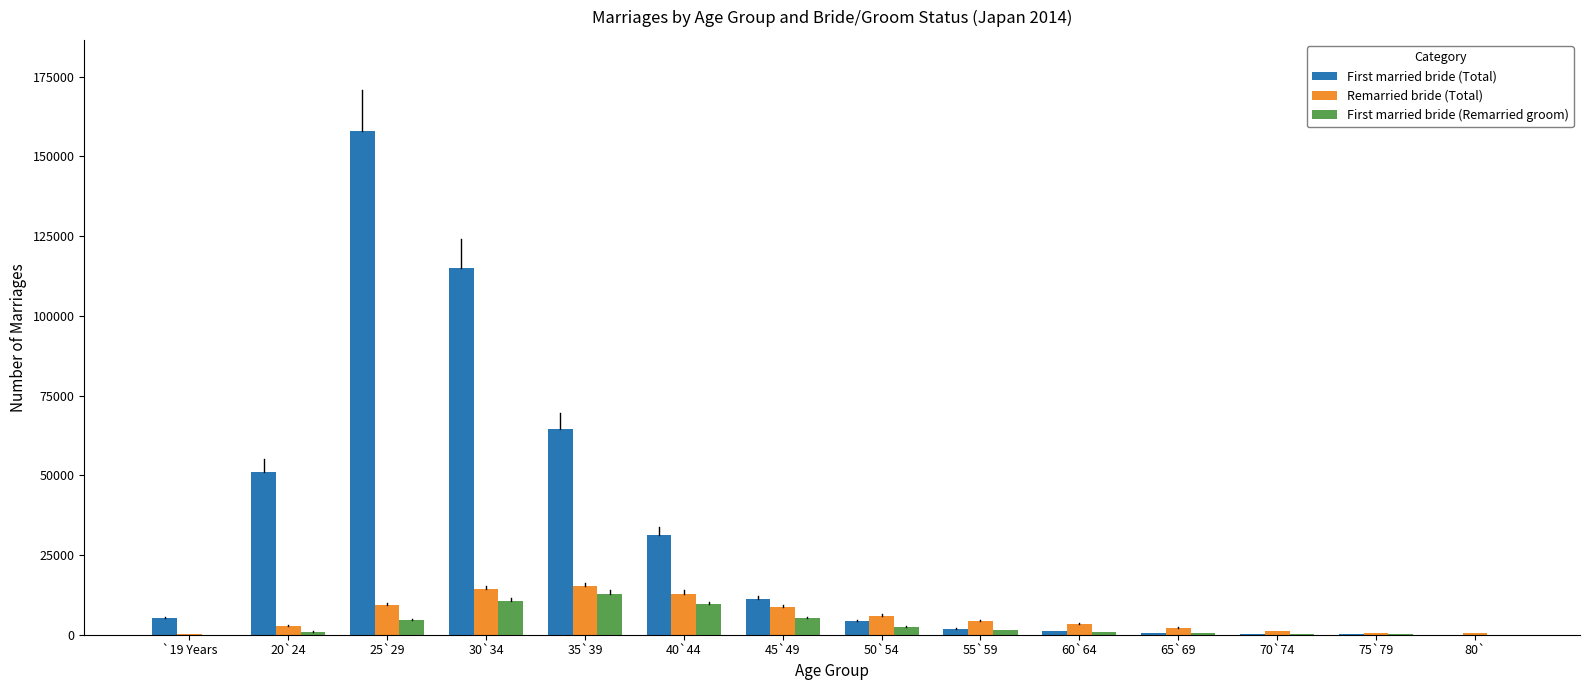

What is the sum of all First married bride (Remarried groom) values?

49179